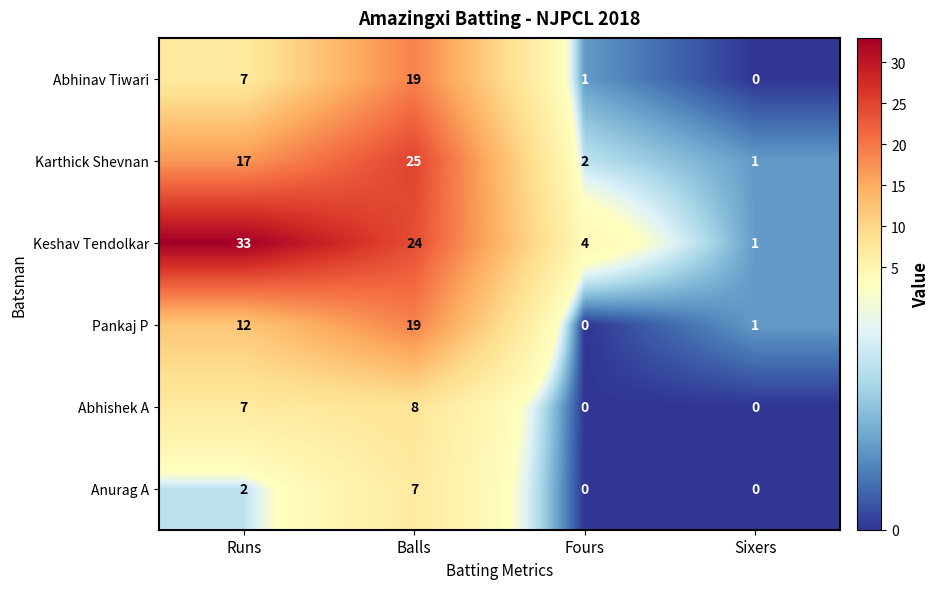

What is the maximum value shown in the chart?

33